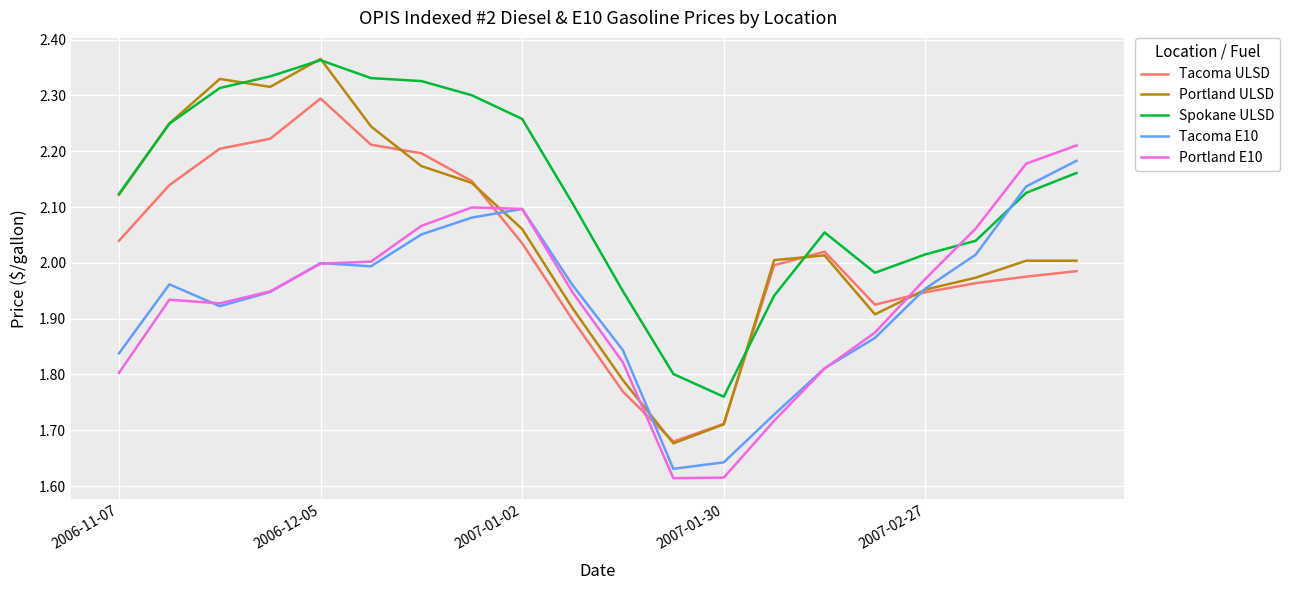

After their last crossing, which series has the higher values: Tacoma E10 or Portland ULSD?

Tacoma E10